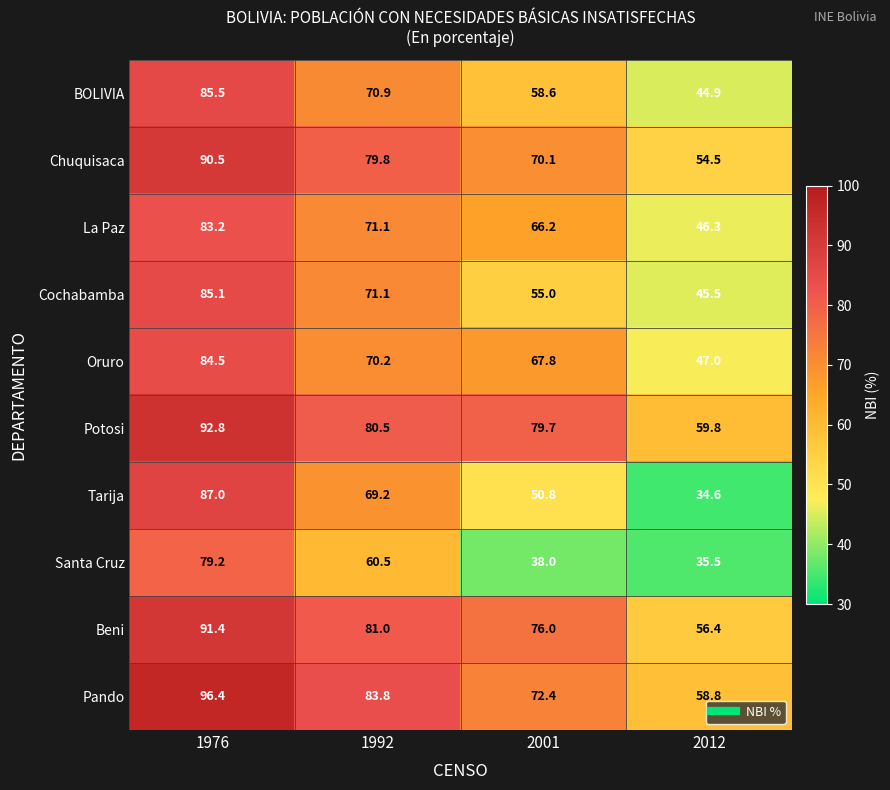

The value of Tarija at 2001 is 35.0. True or false?

False